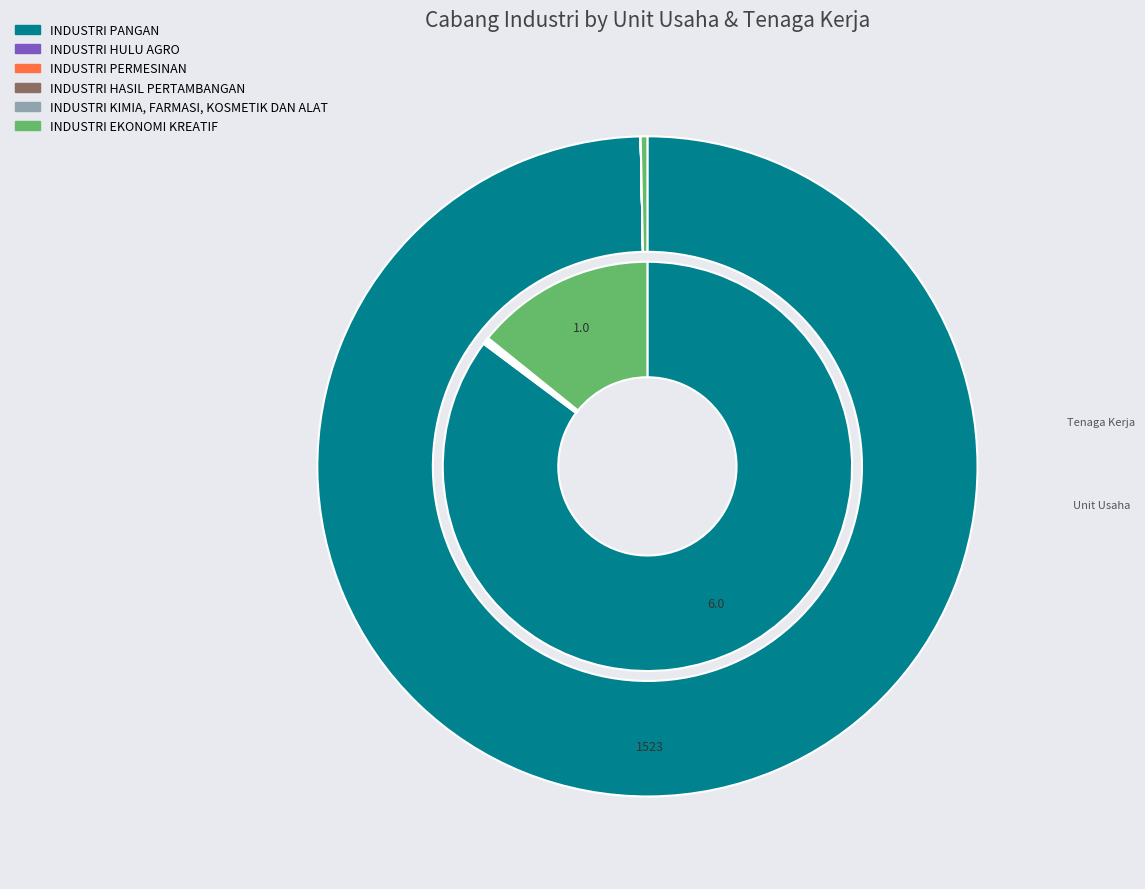

Do INDUSTRI HASIL PERTAMBANGAN and INDUSTRI PERMESINAN together represent more than half of the pie?

No